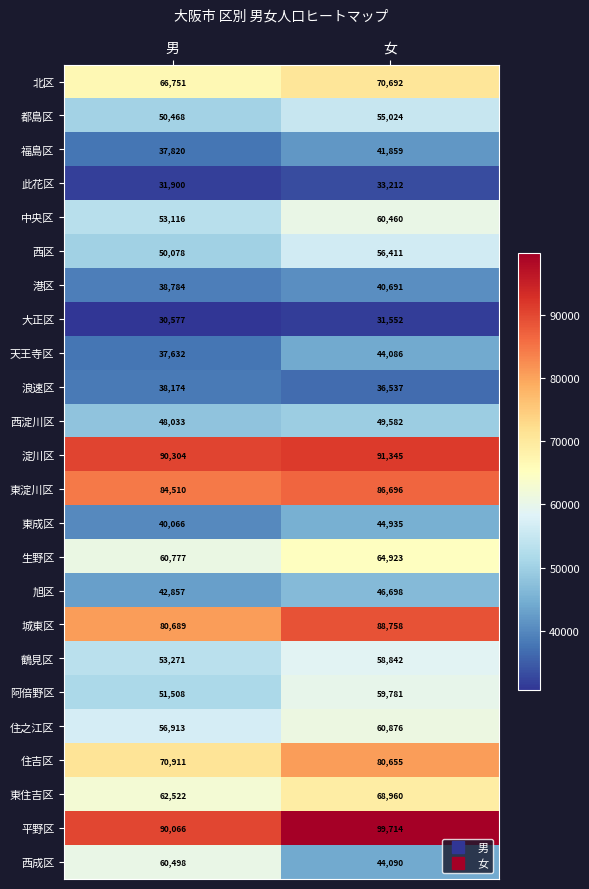

What is the total value across all series at 男?

1328225